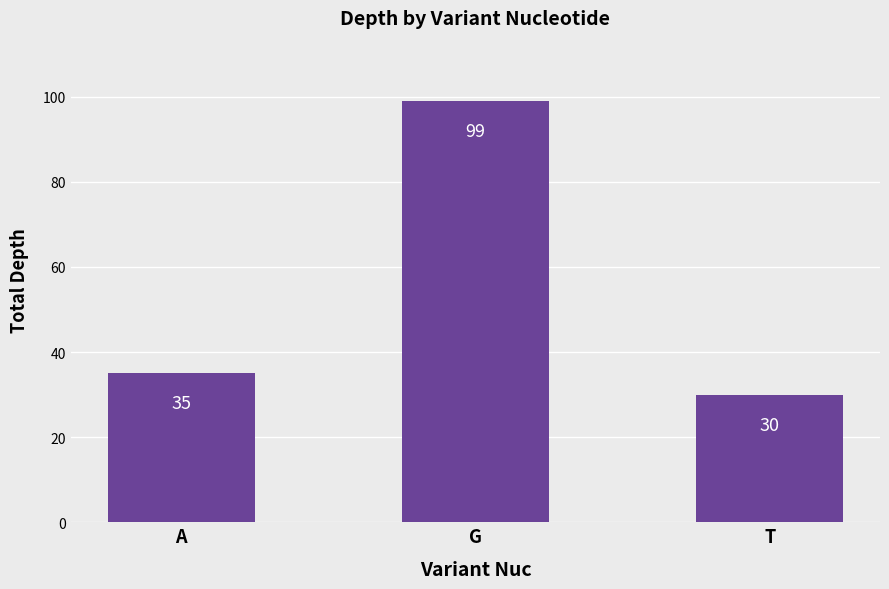

List the labels in order of value, largest first.

G, A, T